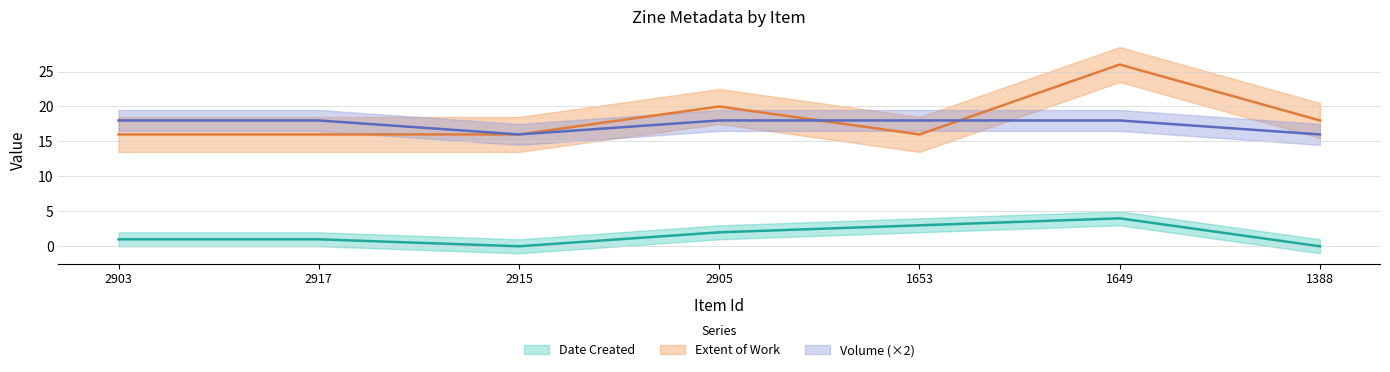

At which label is Volume closest to 17?

2903